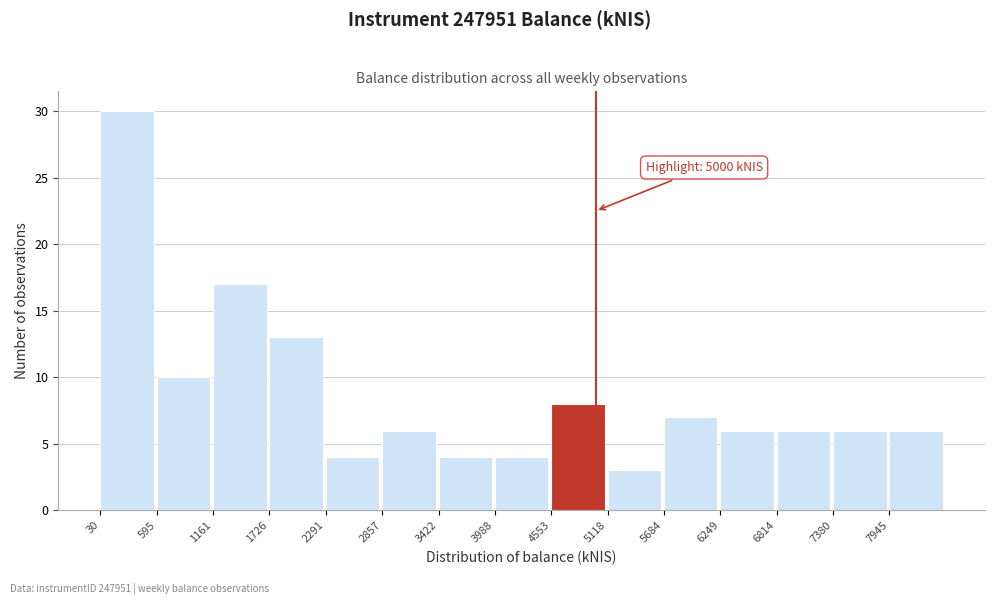

Which range on the x-axis has the tallest bar?

0 to 600